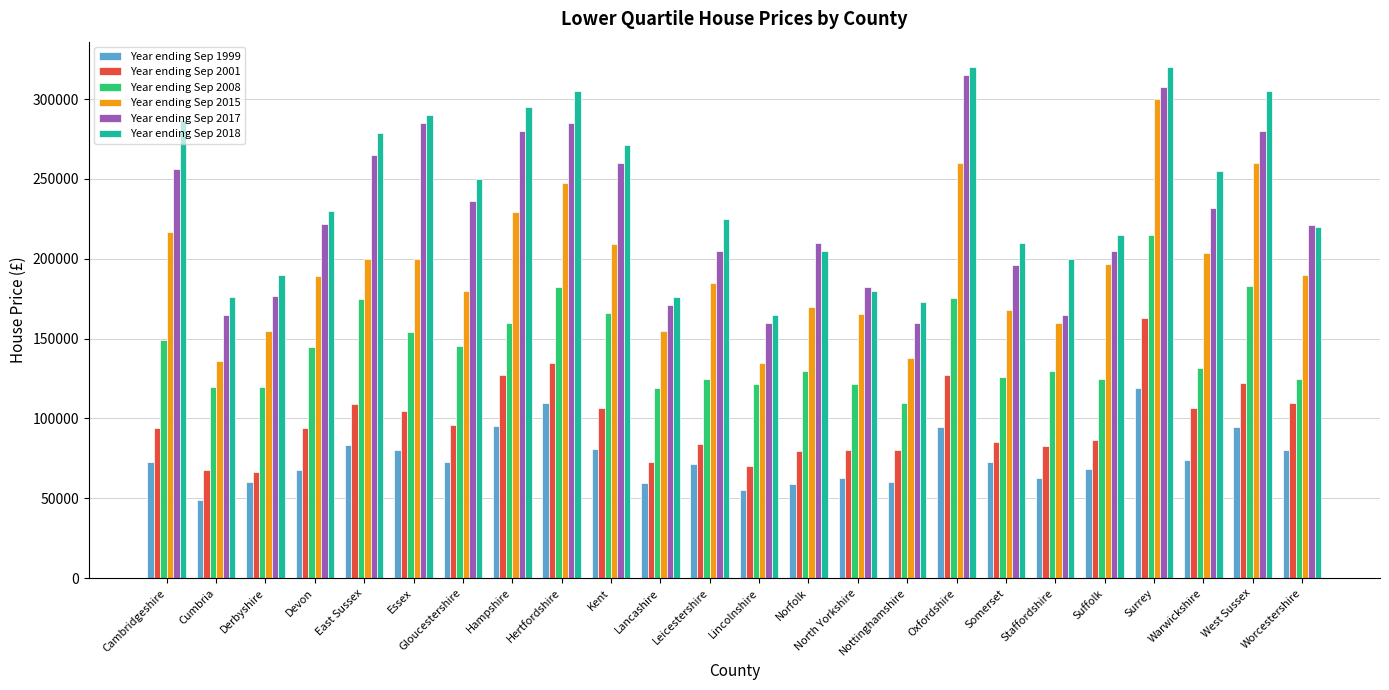

Between Lancashire and Worcestershire, which series saw the biggest shift?

Year ending Sep 2017